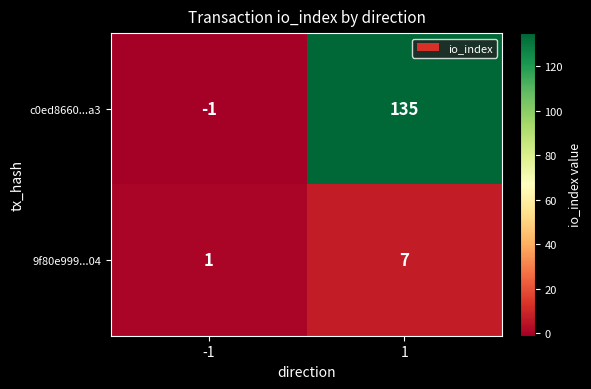

Reading right to left, what are all the values shown in this chart?

c0ed8660...a3: 1=135	-1=-1
9f80e999...04: 1=7	-1=1